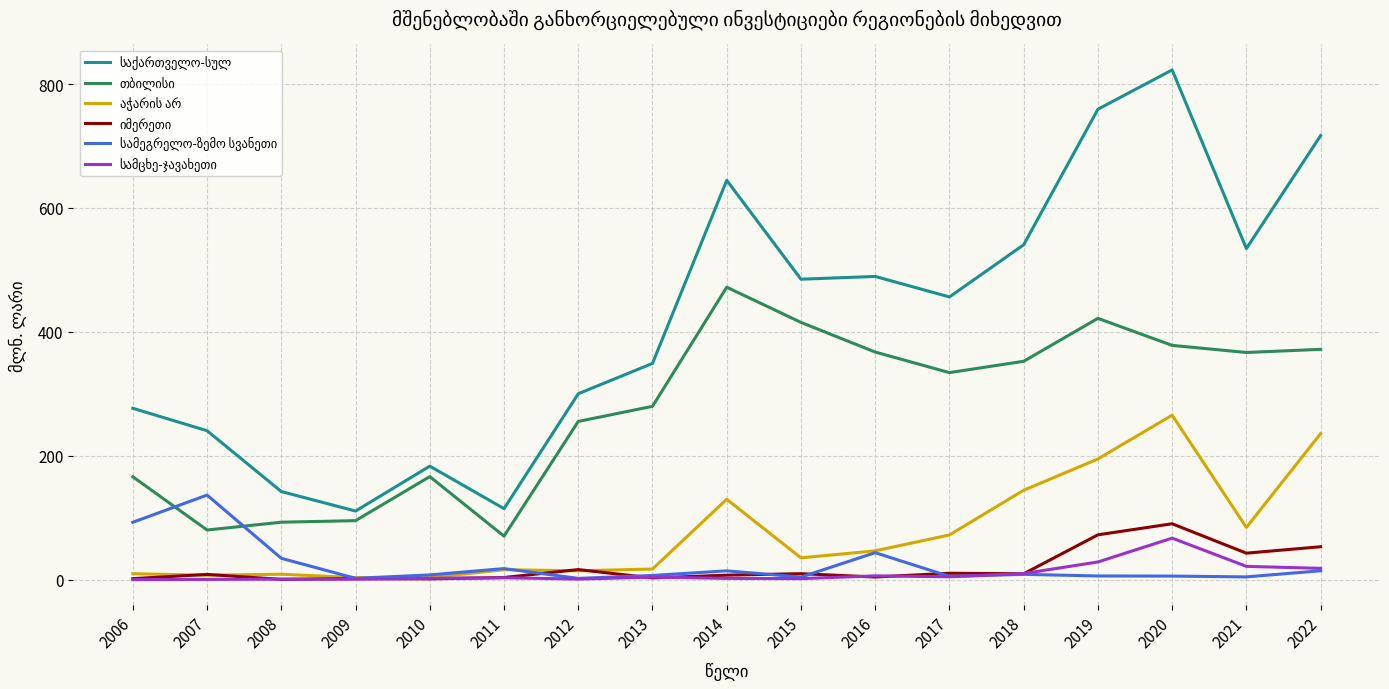

At which category is the sum across all series the highest?

2020